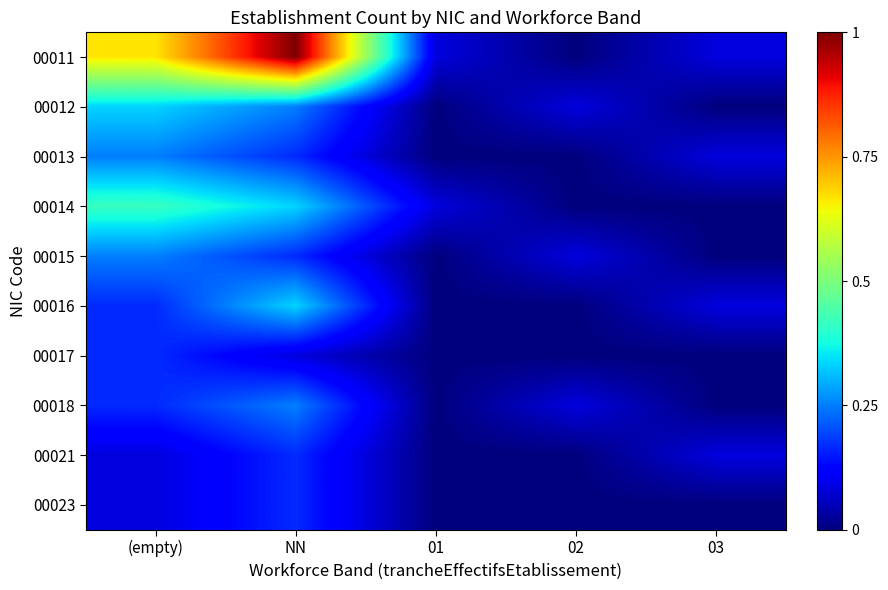

Between (empty) and 02, which series saw the biggest shift?

00011